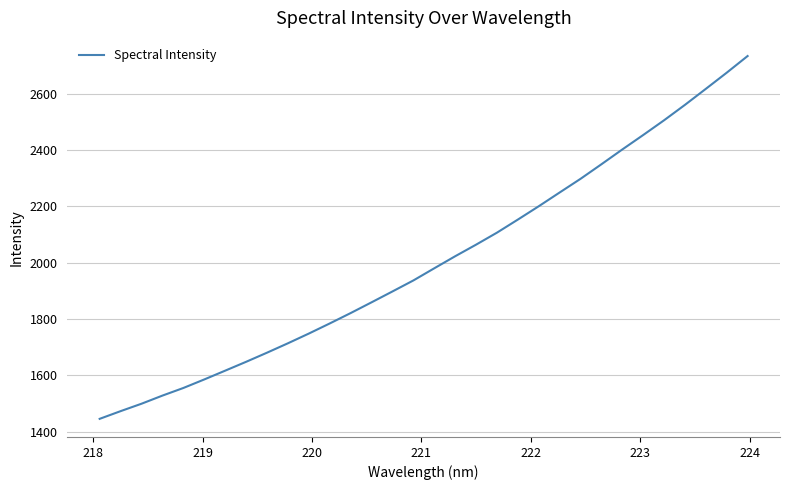

What is the difference between the second highest and second lowest values?

1202.6